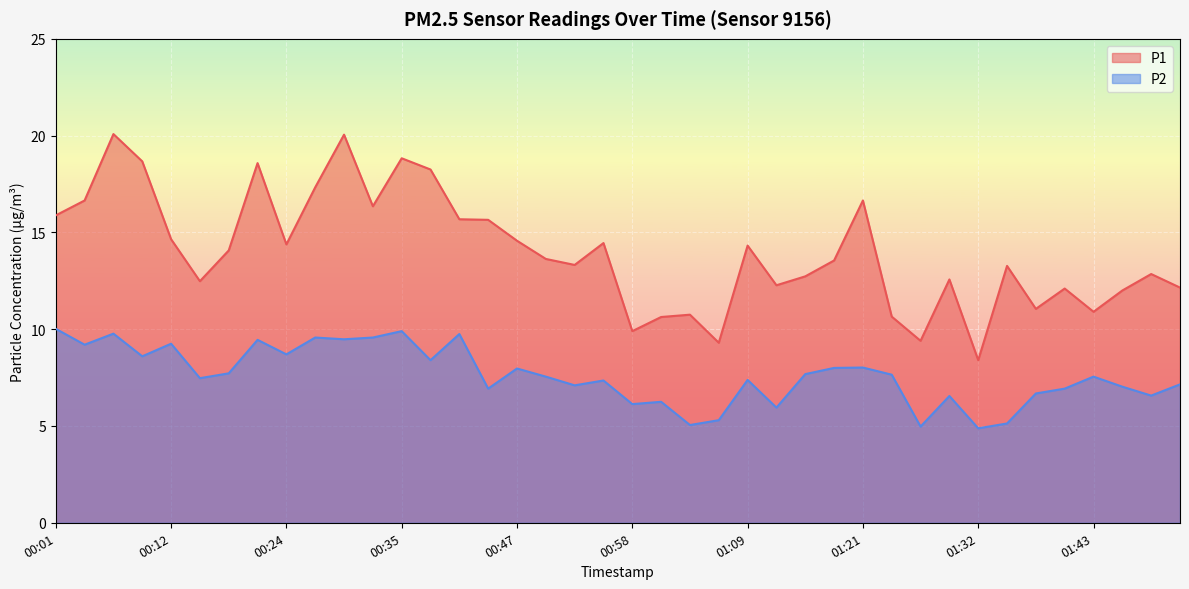

What is the sum of all P2 values?

304.6